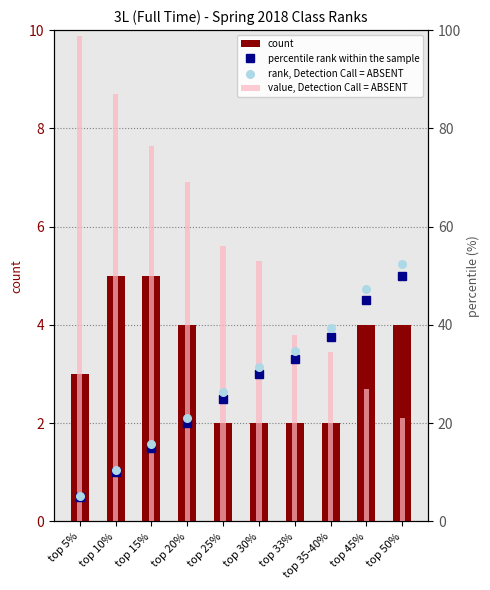

Which series reaches the minimum Y coordinate?

count